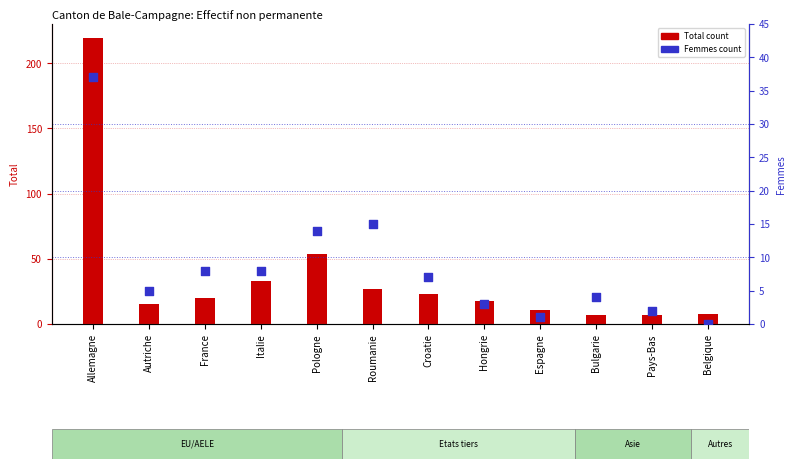

At which category is the sum across all series the highest?

Allemagne